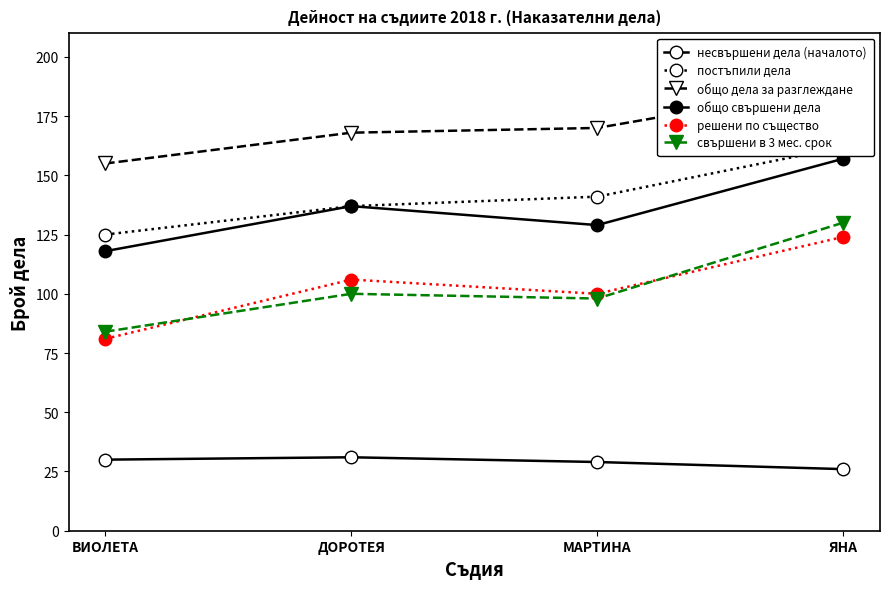

Is this an area chart (filled region under the line)?

No